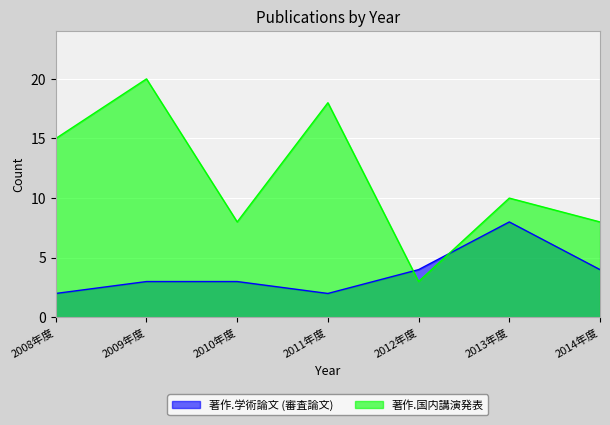

Where is the first local maximum for 著作.学術論文 (審査論文)?

2013年度